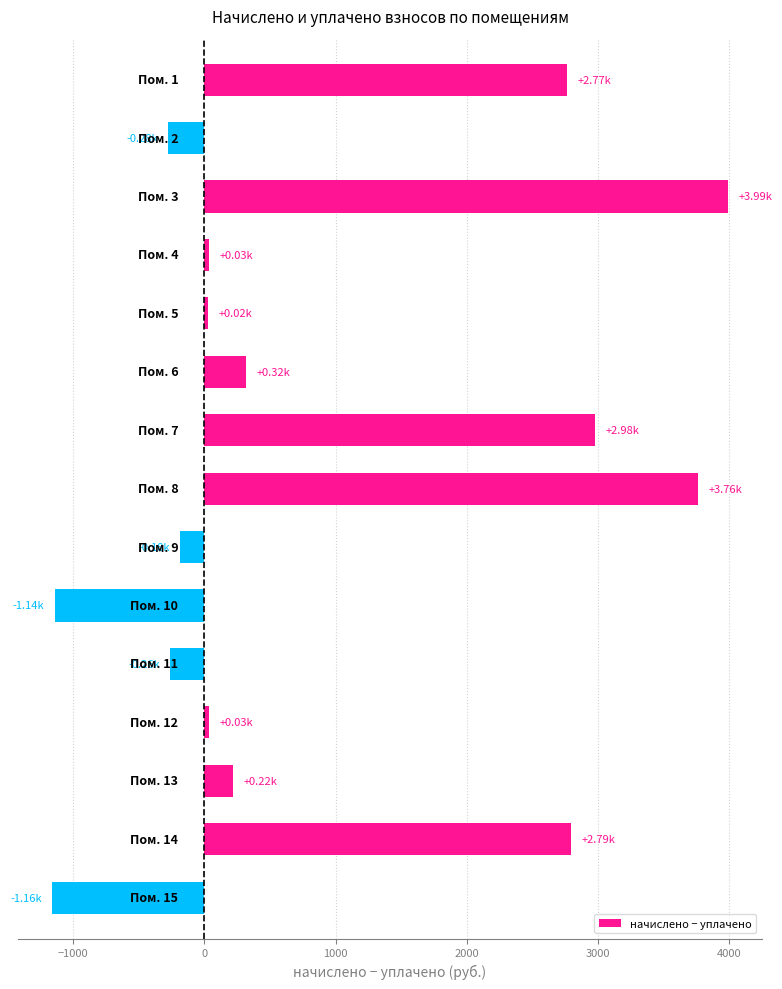

How many values are above zero?

10